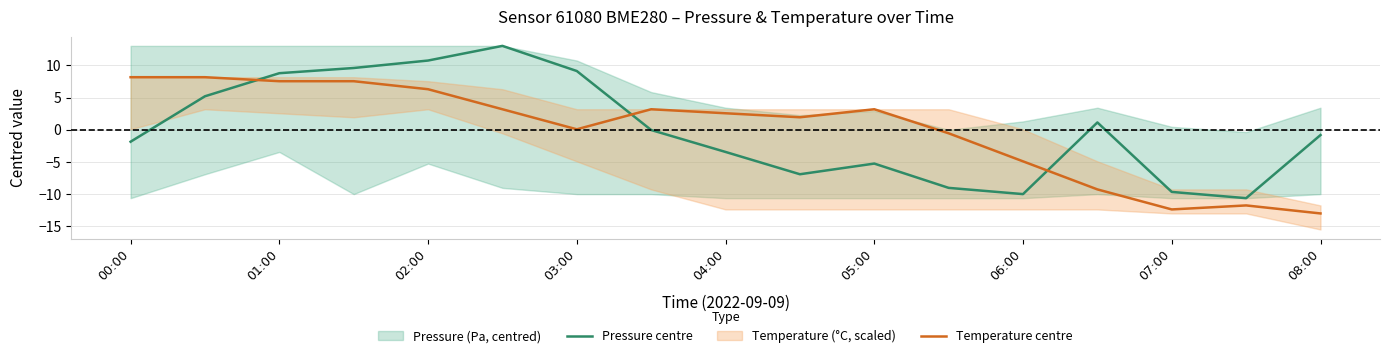

Reading left to right, extract all data points from this chart.

Pressure centre: -1.9	5.2	8.8	9.6	10.8	13.0	9.1	-0.0	-3.5	-6.9	-5.3	-9.0	-10.0	1.1	-9.7	-10.6	-0.8
Temperature centre: 8.2	8.2	7.6	7.6	6.3	3.2	0.1	3.2	2.6	1.9	3.2	-0.6	-4.9	-9.3	-12.4	-11.8	-13.0